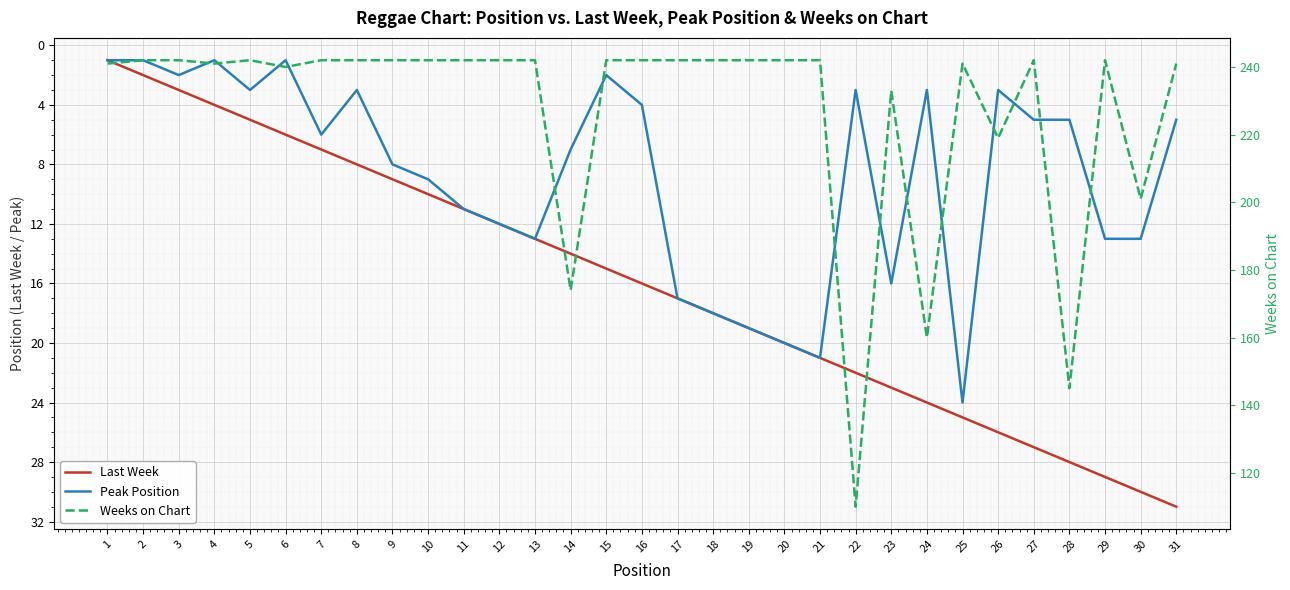

At which category does Weeks on Chart reach its first local peak?

5